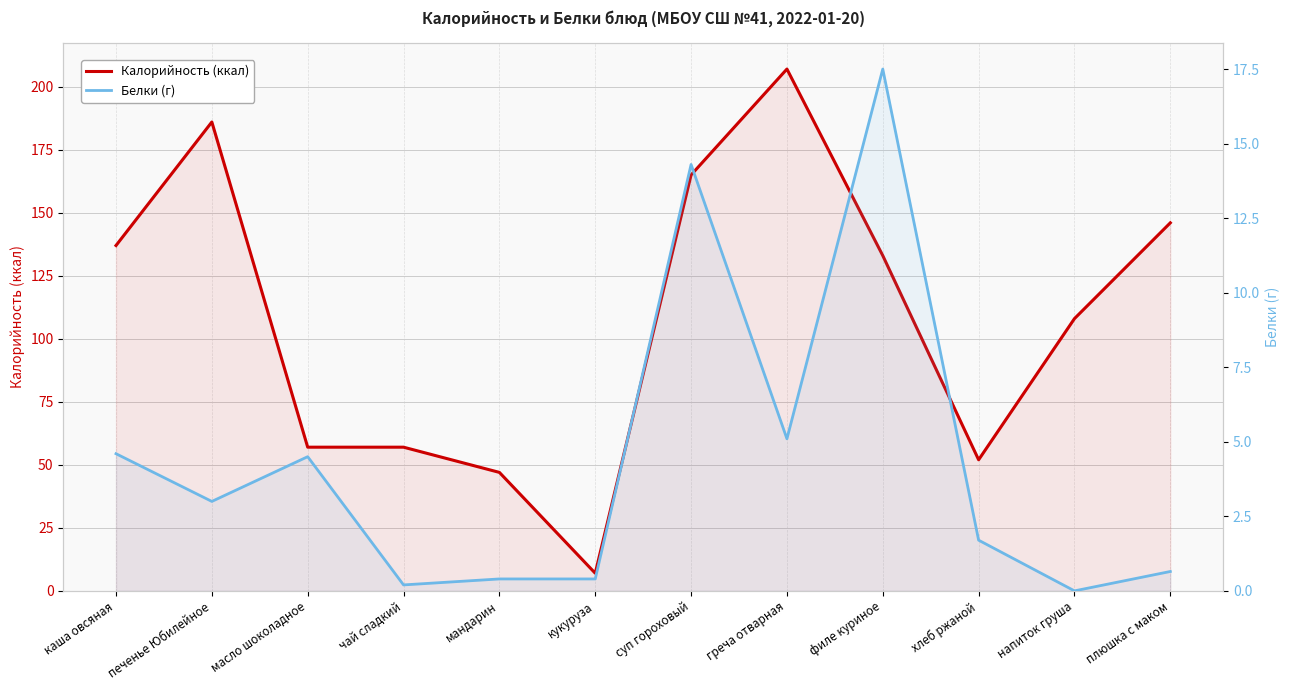

Where is the first local minimum for Калорийность (ккал)?

кукуруза